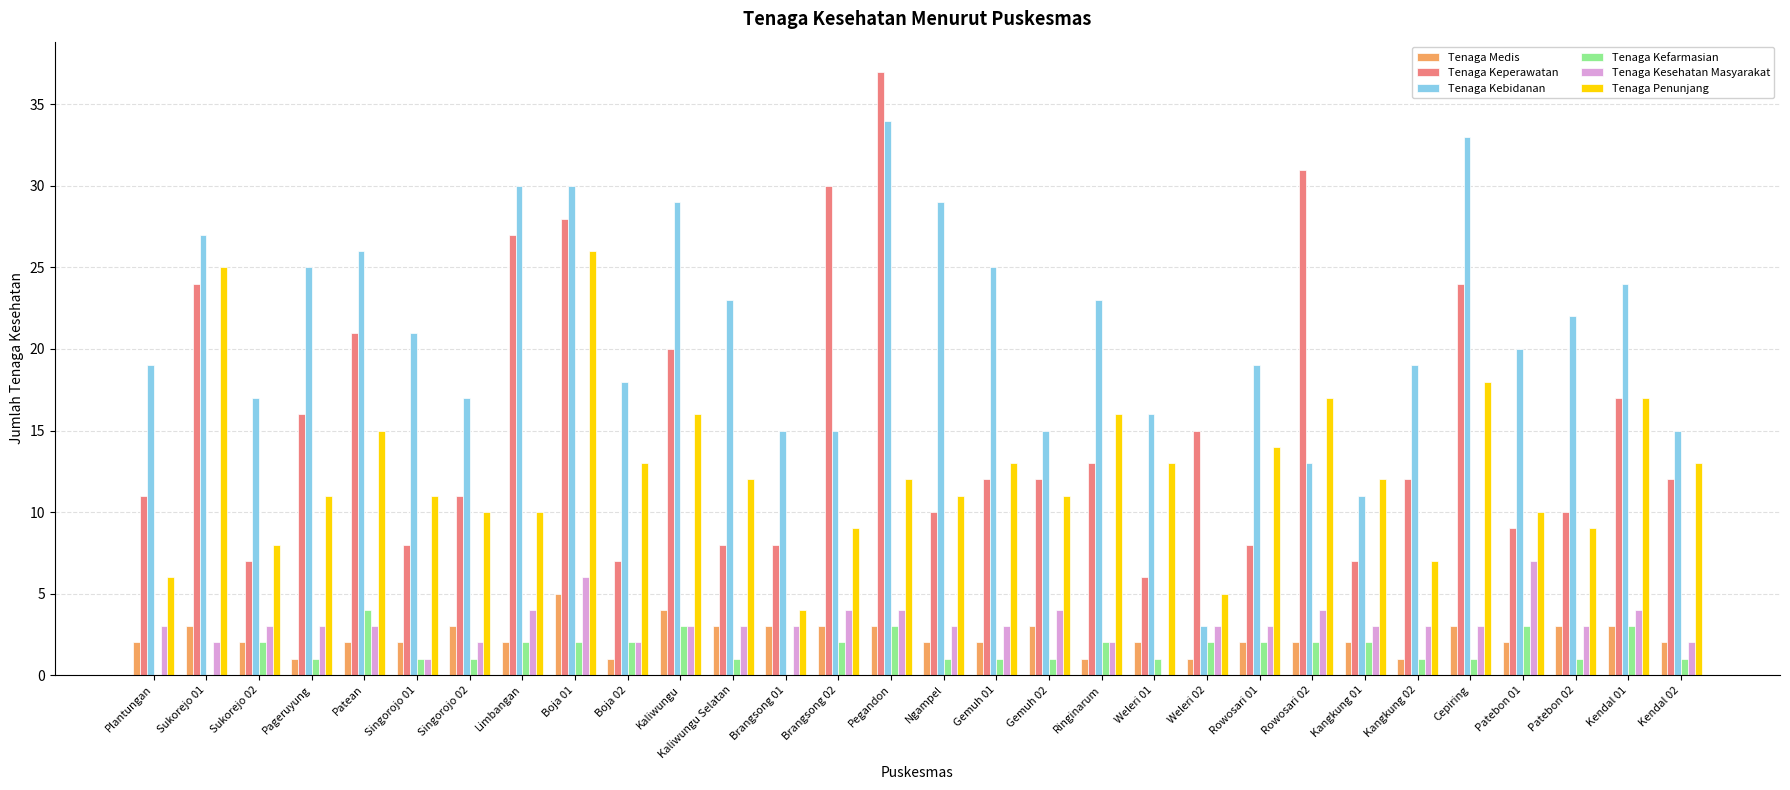

Which series has the largest total across all categories?

Tenaga Kebidanan